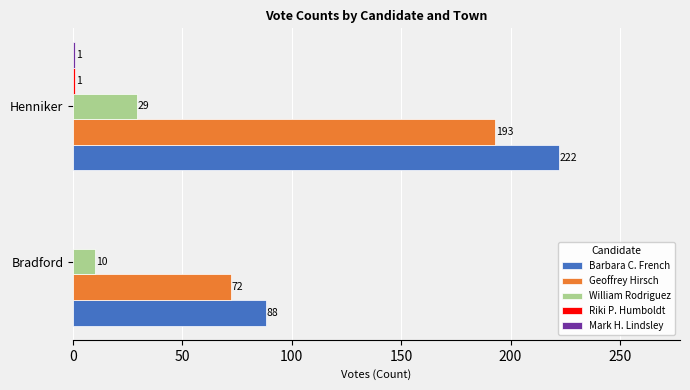

Which series has the widest spread of values?

Barbara C. French